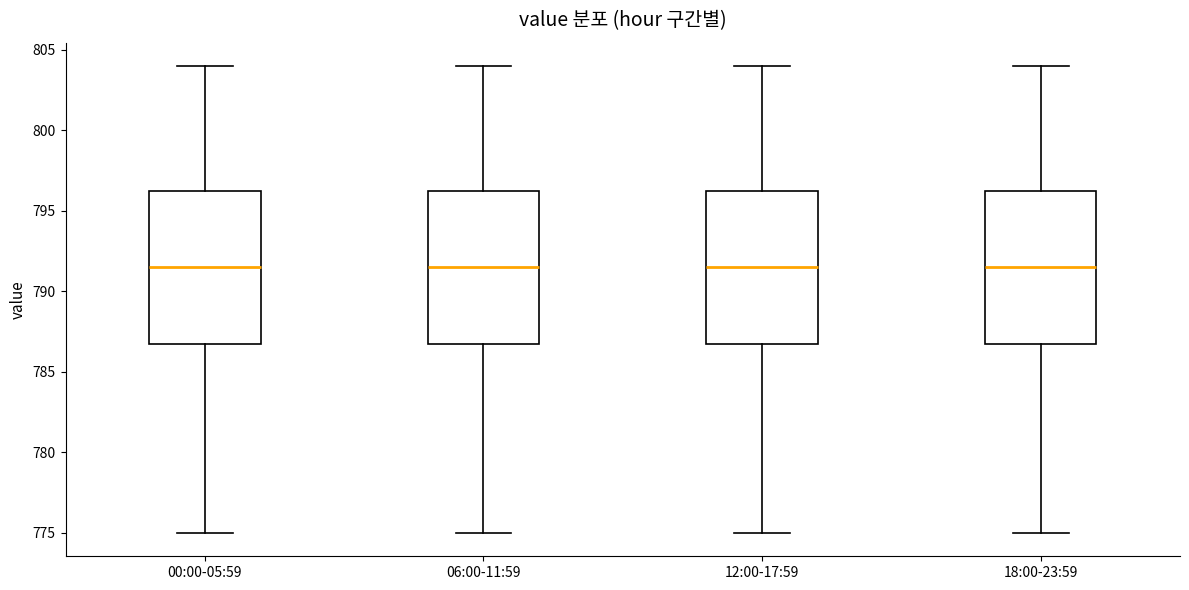

Reading left to right, transcribe this box plot: for each box, give where its median line is, the range the box spans, and where its two whiskers end, as read against the y-axis. The values are not printed on the chart, so give them approximately, as read against the axis.

00:00-05:59: median 791.5, box 787.0 to 796.5, whiskers 775.0 to 804.0
06:00-11:59: median 791.5, box 787.0 to 796.5, whiskers 775.0 to 804.0
12:00-17:59: median 791.5, box 787.0 to 796.5, whiskers 775.0 to 804.0
18:00-23:59: median 791.5, box 787.0 to 796.5, whiskers 775.0 to 804.0